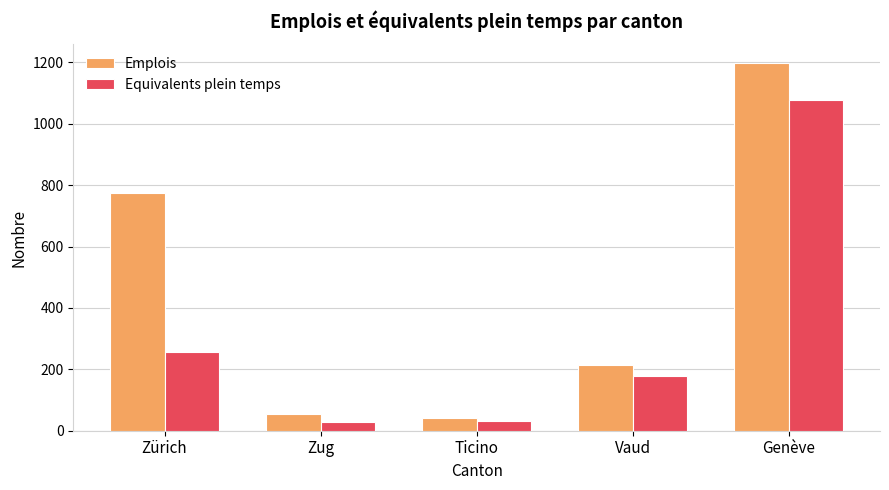

What is the difference between the maximum and minimum values in the Equivalents plein temps series?

1048.1